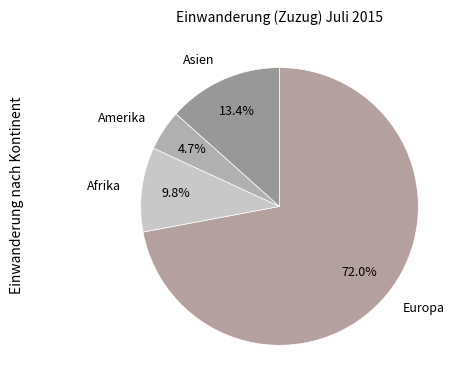

What percentage do Afrika and Europa together represent?

81.9%